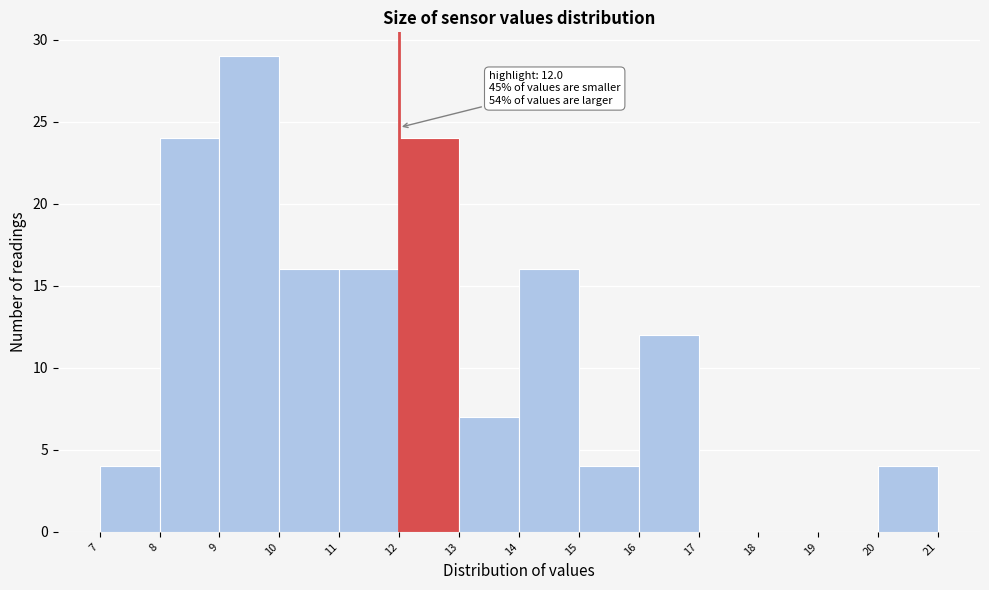

Which range on the x-axis has the tallest bar?

9 to 10